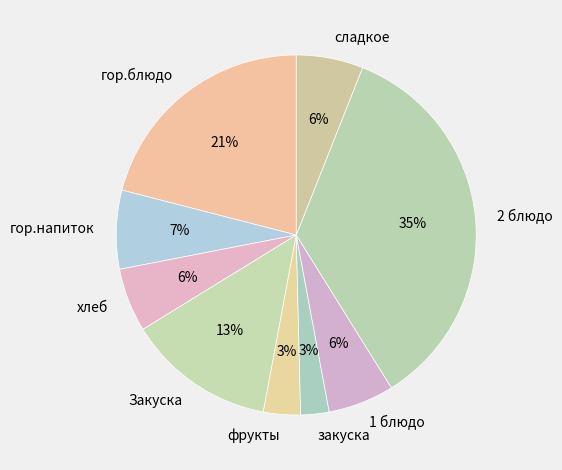

To the nearest percent, what percentage of the pie is 2 блюдо?

35%